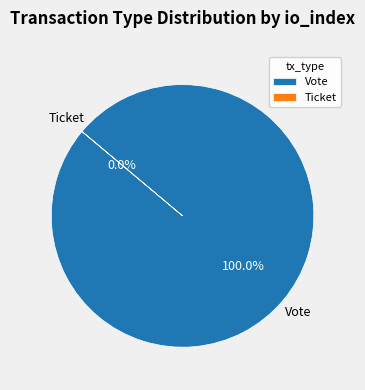

Is there any slice that represents more than half of the pie?

Yes